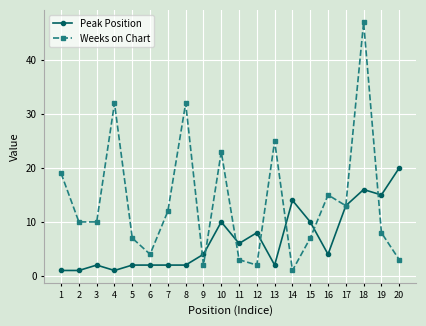

What are all the series names shown in the legend?

Peak Position, Weeks on Chart